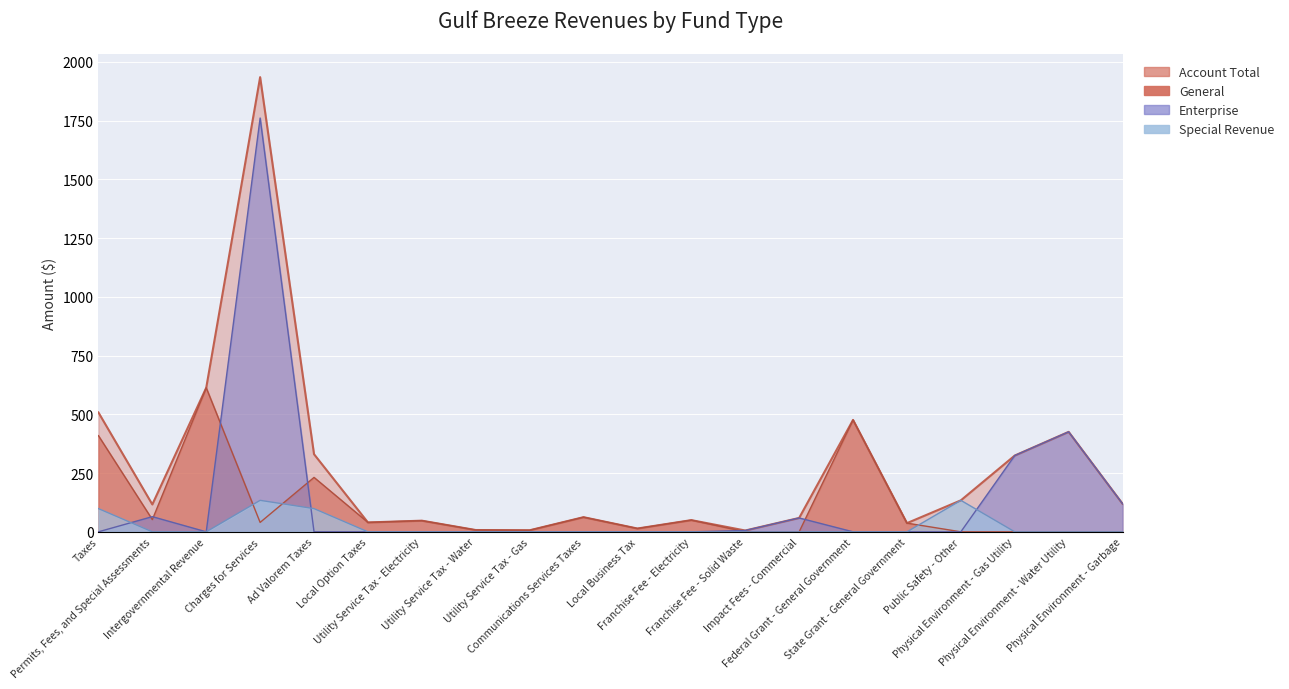

At how many categories does at least one series exceed 627?

1